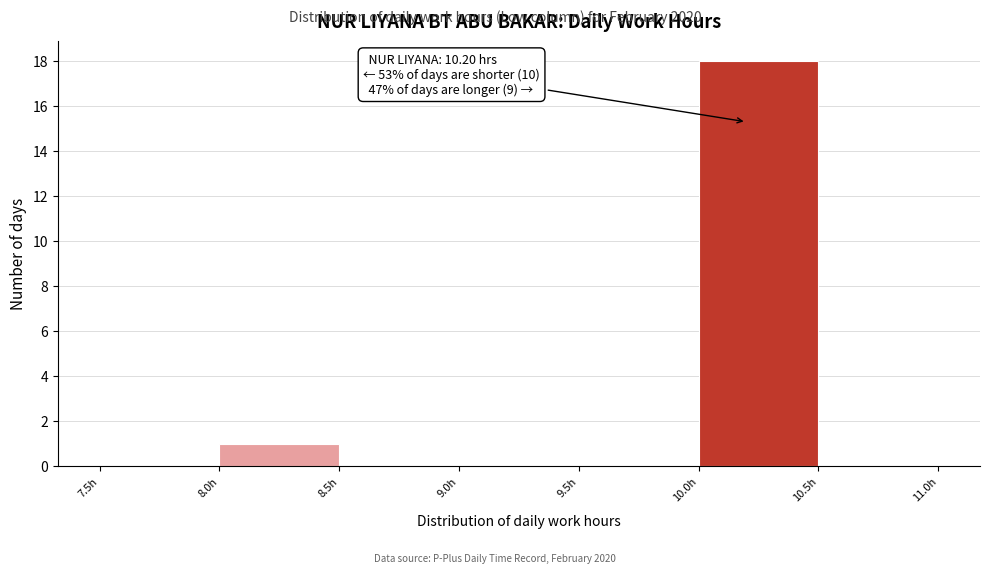

Over which range of the x-axis is the bar tallest?

10.0 to 10.5